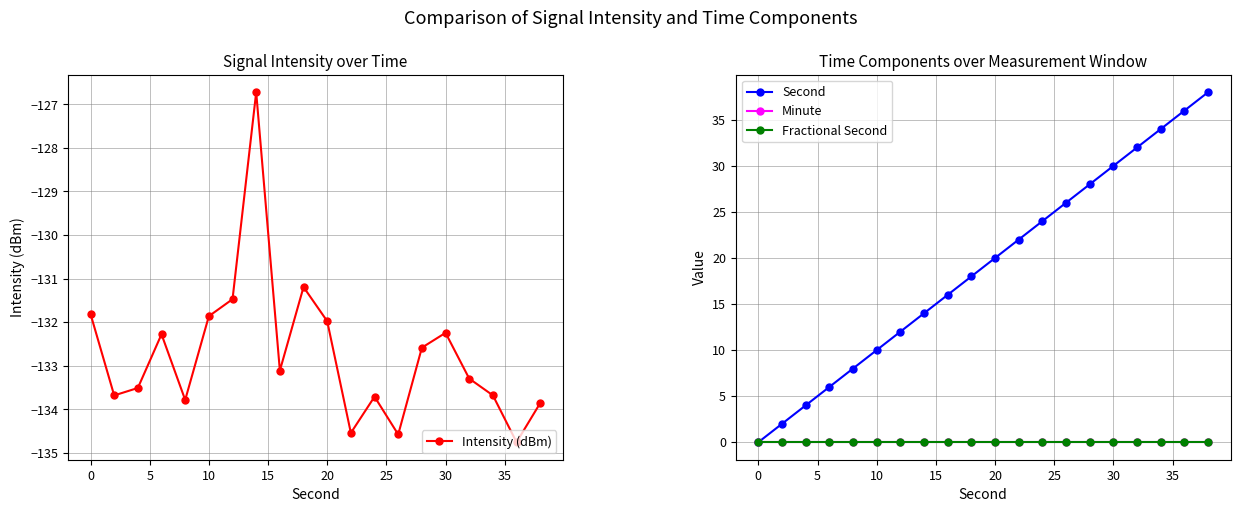

How many interior local peaks does the Intensity (dBm) series have?

5